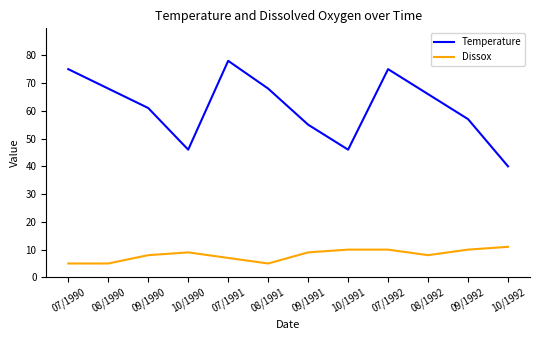

What is the difference between the Temperature values at 07/1991 and 08/1991?

10